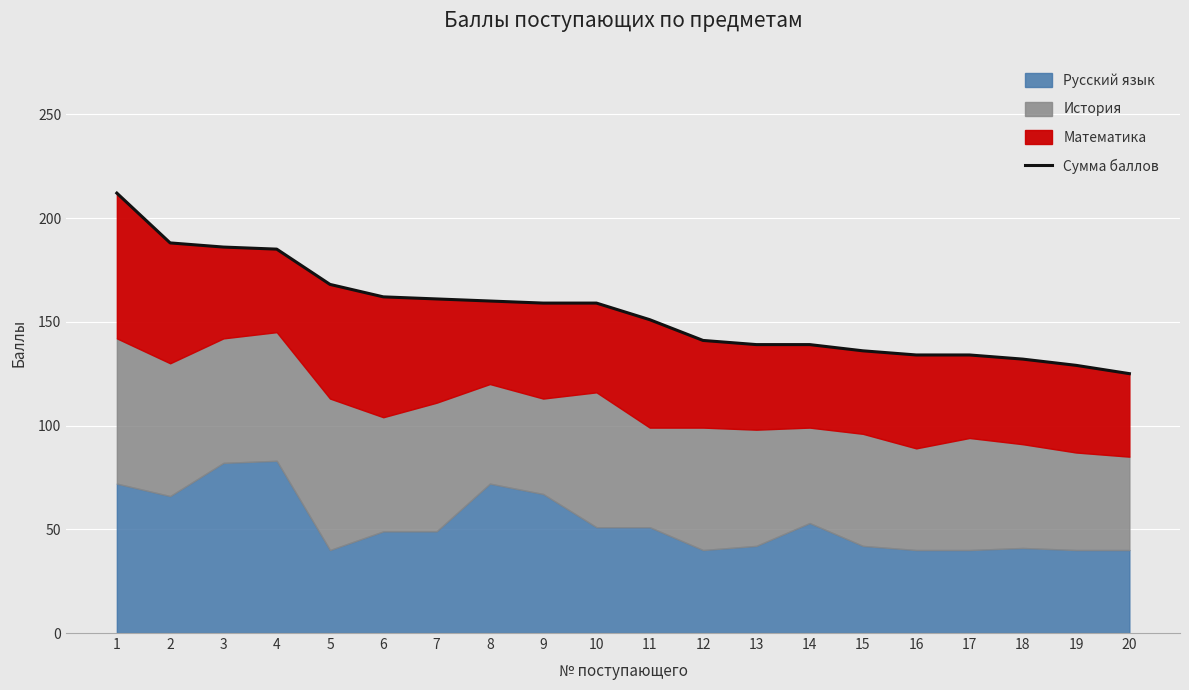

What is the difference between the maximum and minimum values?

87